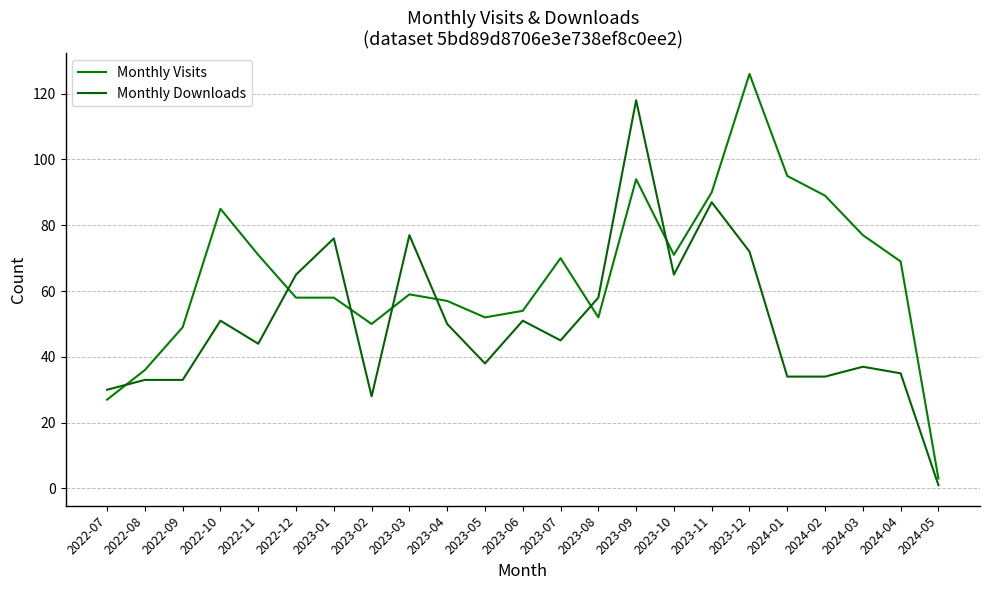

The value of Monthly Downloads at 2022-11 is 18. True or false?

False